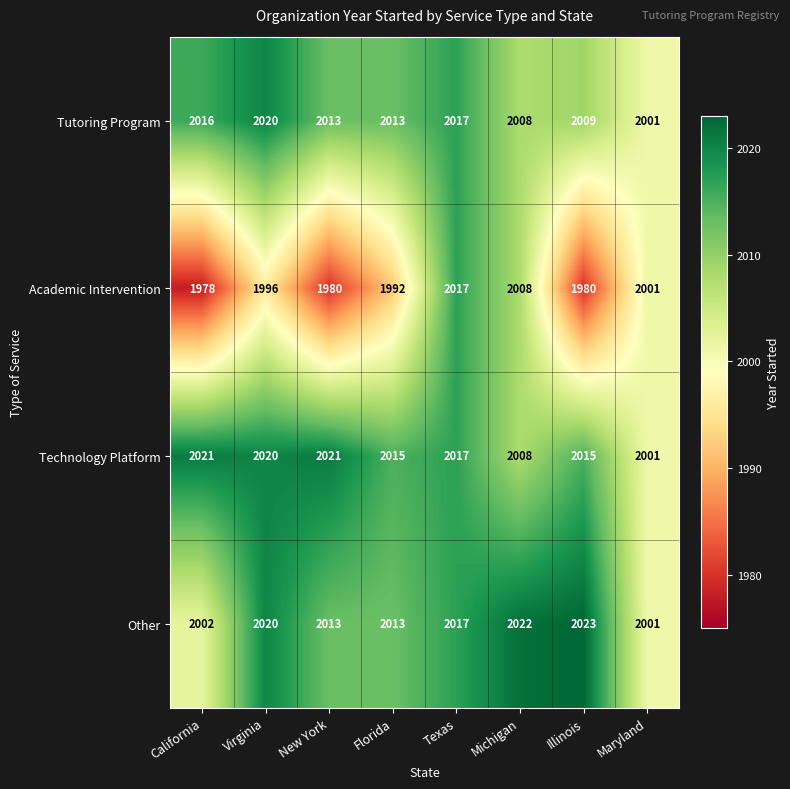

True or false: Other has a value of 2013 at Florida.

True